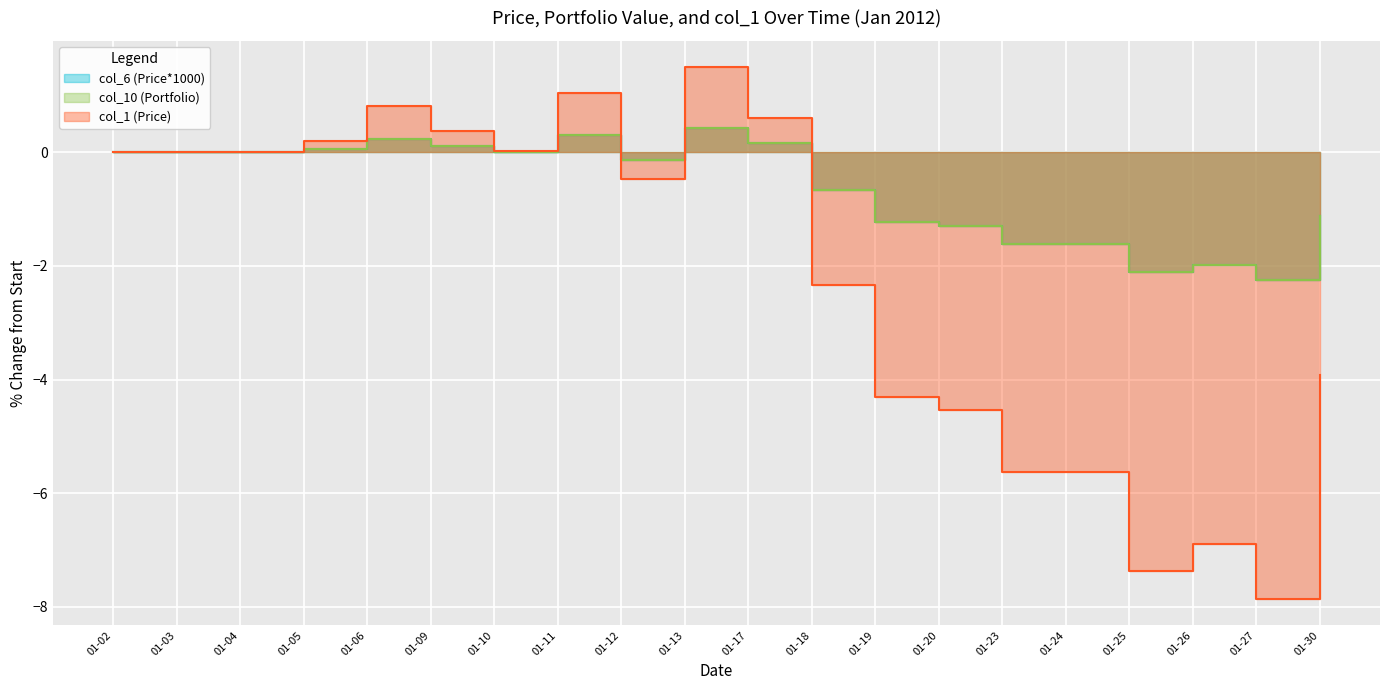

At which label does col_1 (Price) reach its minimum?

01-27